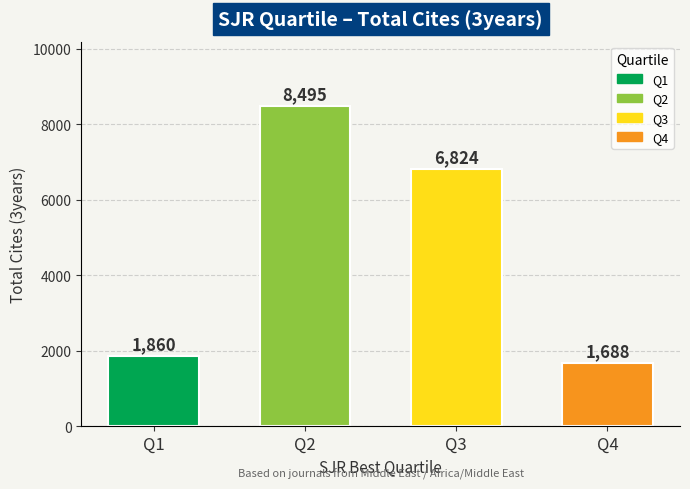

How many bars are there in total?

4